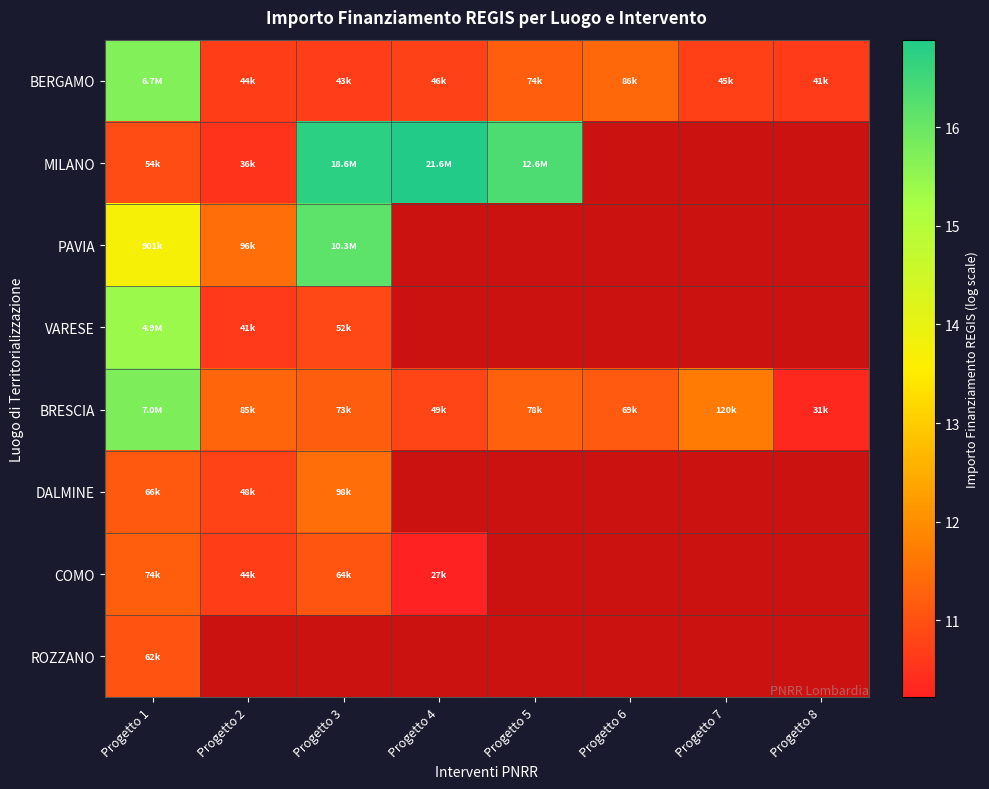

What is the difference between the highest and lowest values at Progetto 3?

6.1